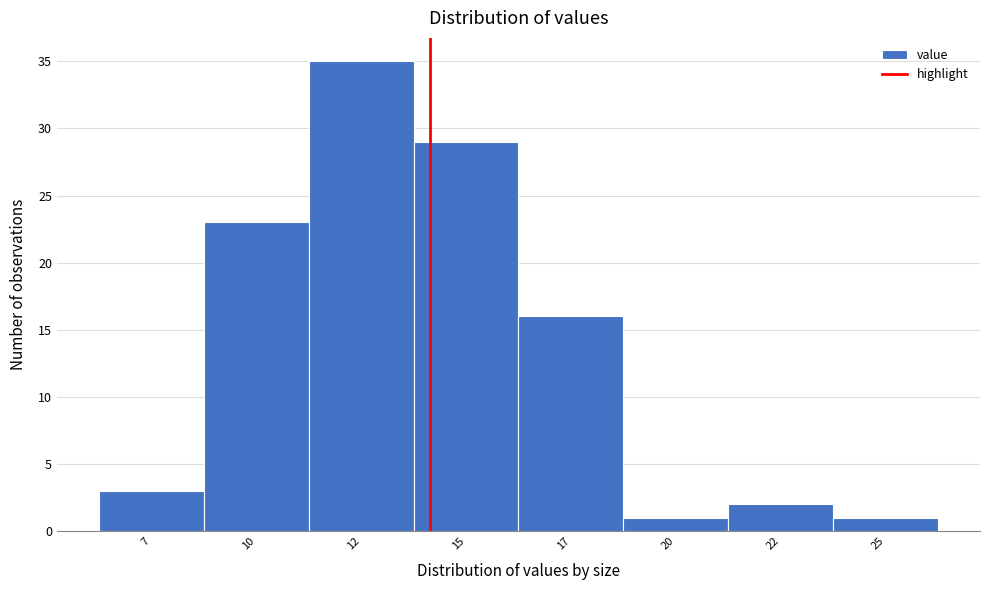

Reading left to right, transcribe all the data shown in this chart.

3	23	35	29	16	1	2	1